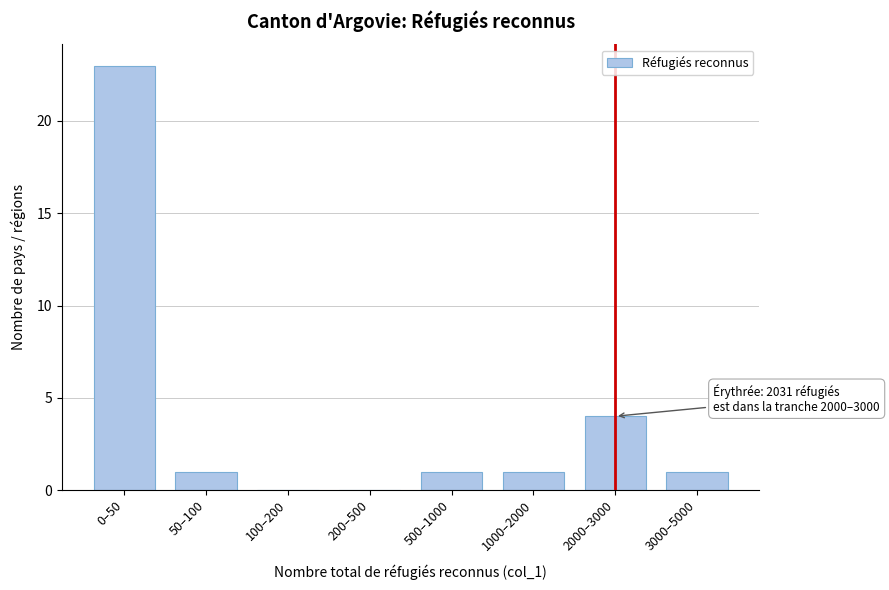

Reading left to right, list all the values displayed in this chart.

0–50=23	50–100=1	100–200=0	200–500=0	500–1000=1	1000–2000=1	2000–3000=4	3000–5000=1